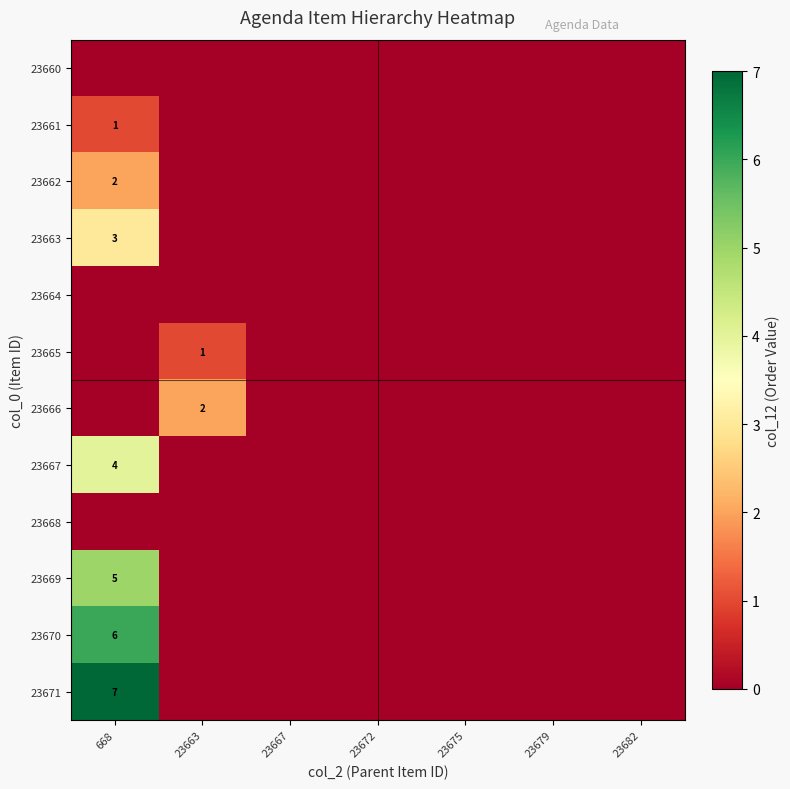

The value of 23662 at 668 is 1. True or false?

False